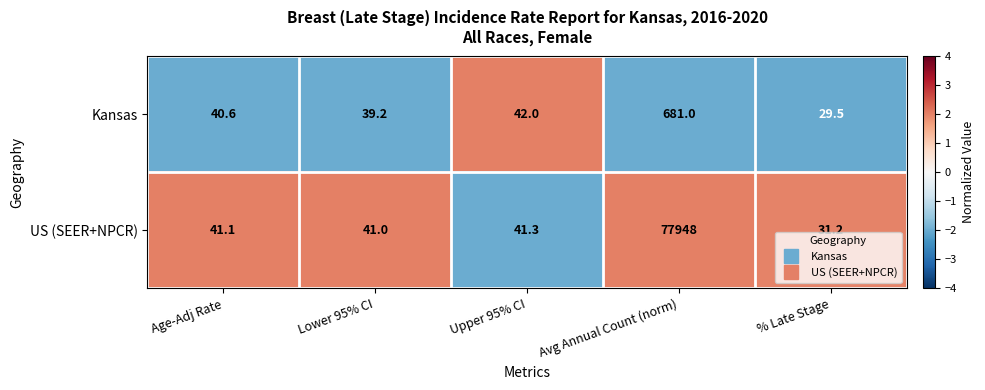

Count the number of data series in this chart.

2